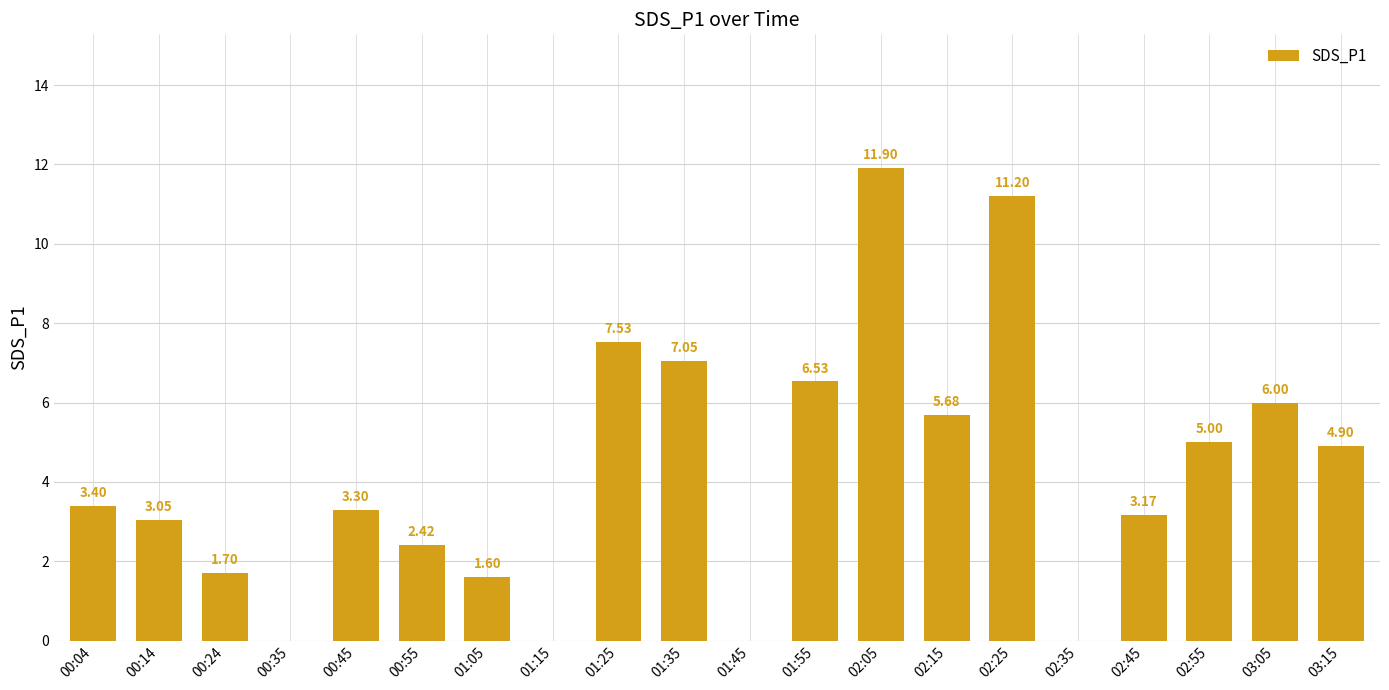

Between 03:05 and 01:55, which is larger?

01:55